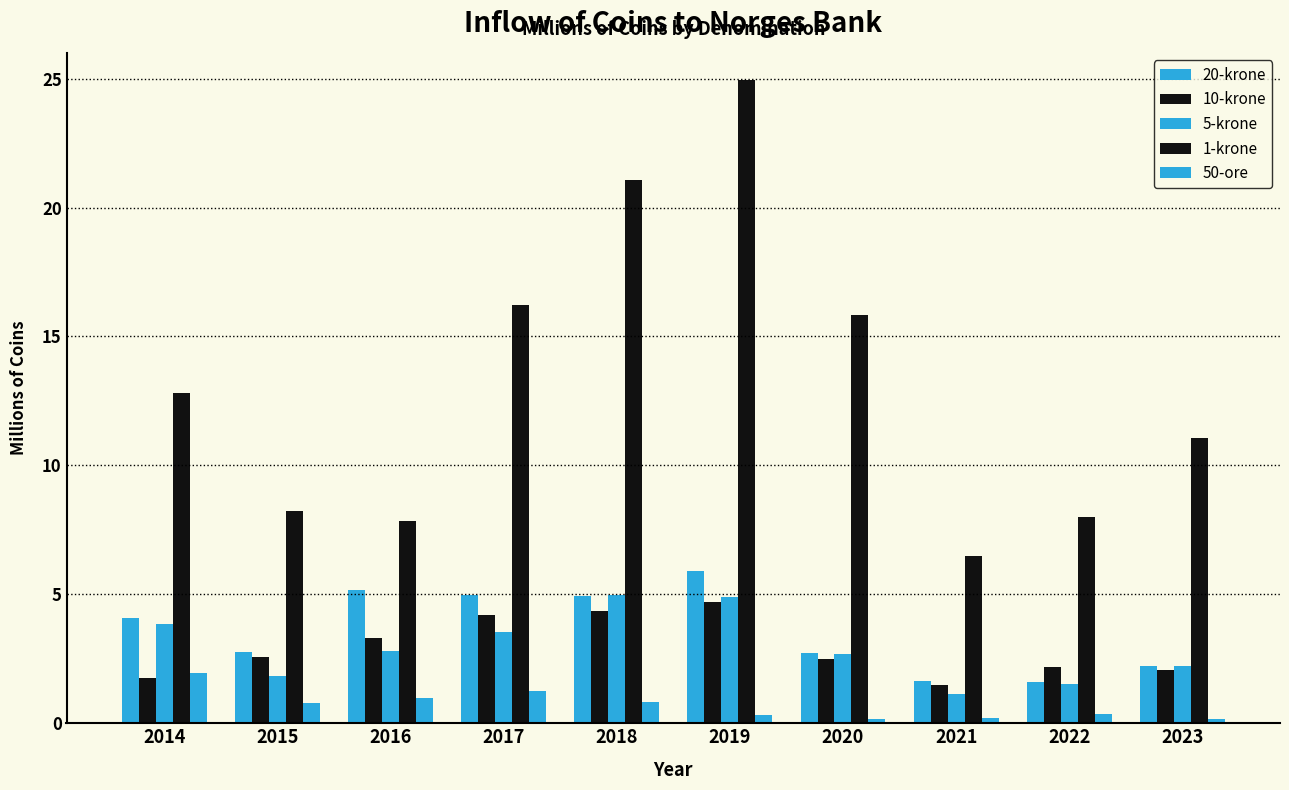

Does the chart contain any negative values?

No